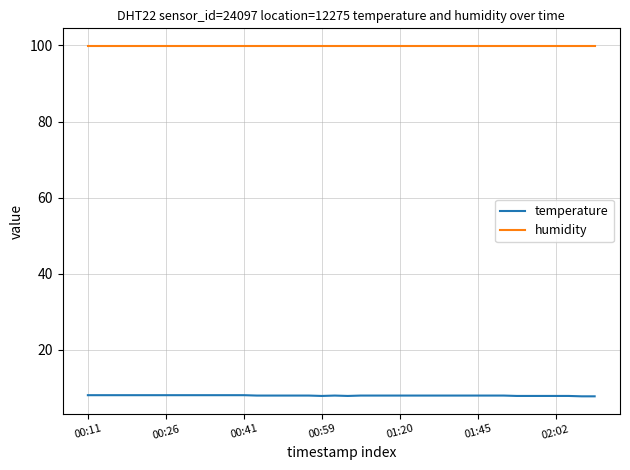

Which series has the largest total across all categories?

humidity